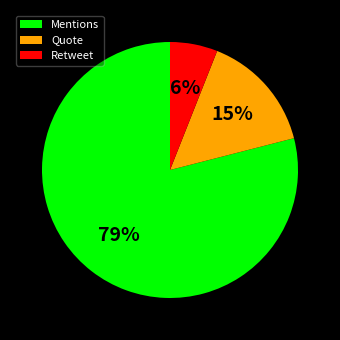

Which category has the smallest portion of the pie?

Retweet